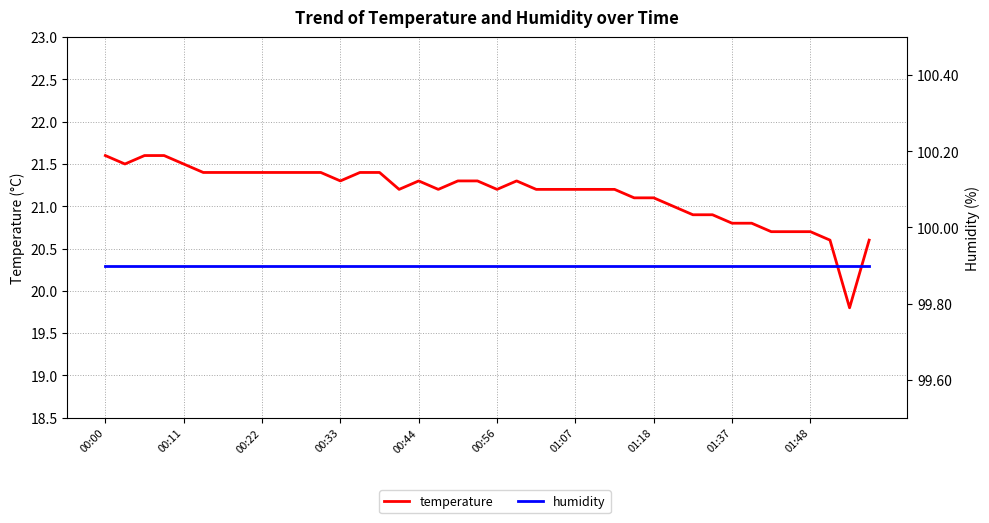

Is this an area chart (filled region under the line)?

No